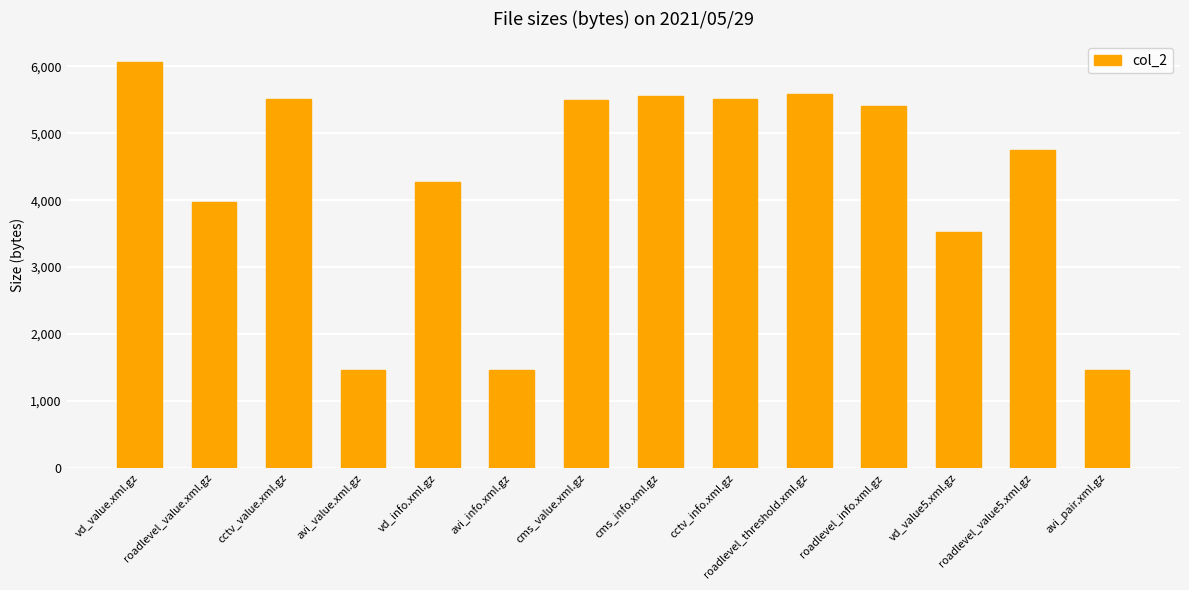

Which has a higher value, avi_value.xml.gz or vd_value.xml.gz?

vd_value.xml.gz